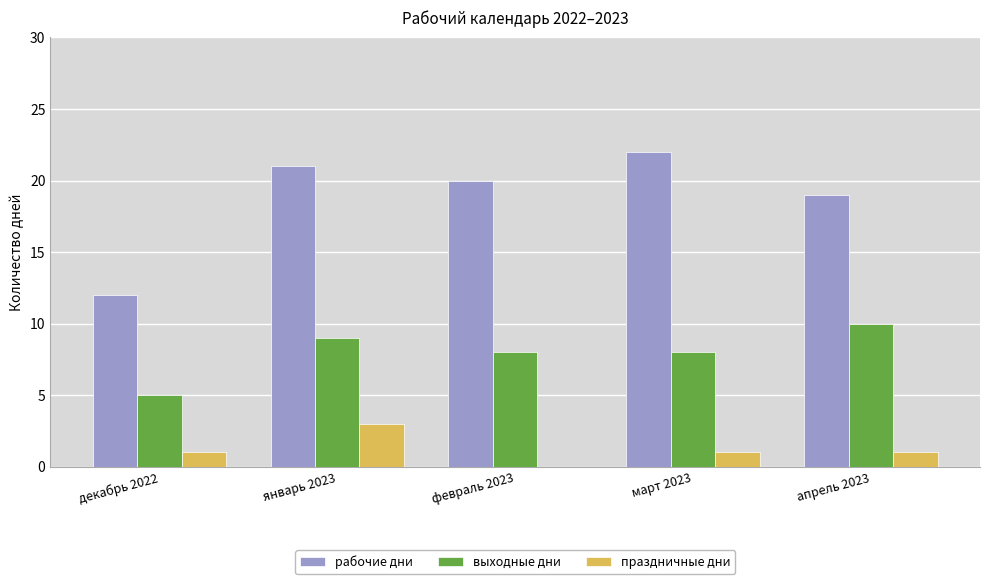

Reading left to right, what are all the values shown in this chart?

рабочие дни: декабрь 2022=12	январь 2023=21	февраль 2023=20	март 2023=22	апрель 2023=19
выходные дни: декабрь 2022=5	январь 2023=9	февраль 2023=8	март 2023=8	апрель 2023=10
праздничные дни: декабрь 2022=1	январь 2023=3	февраль 2023=0	март 2023=1	апрель 2023=1